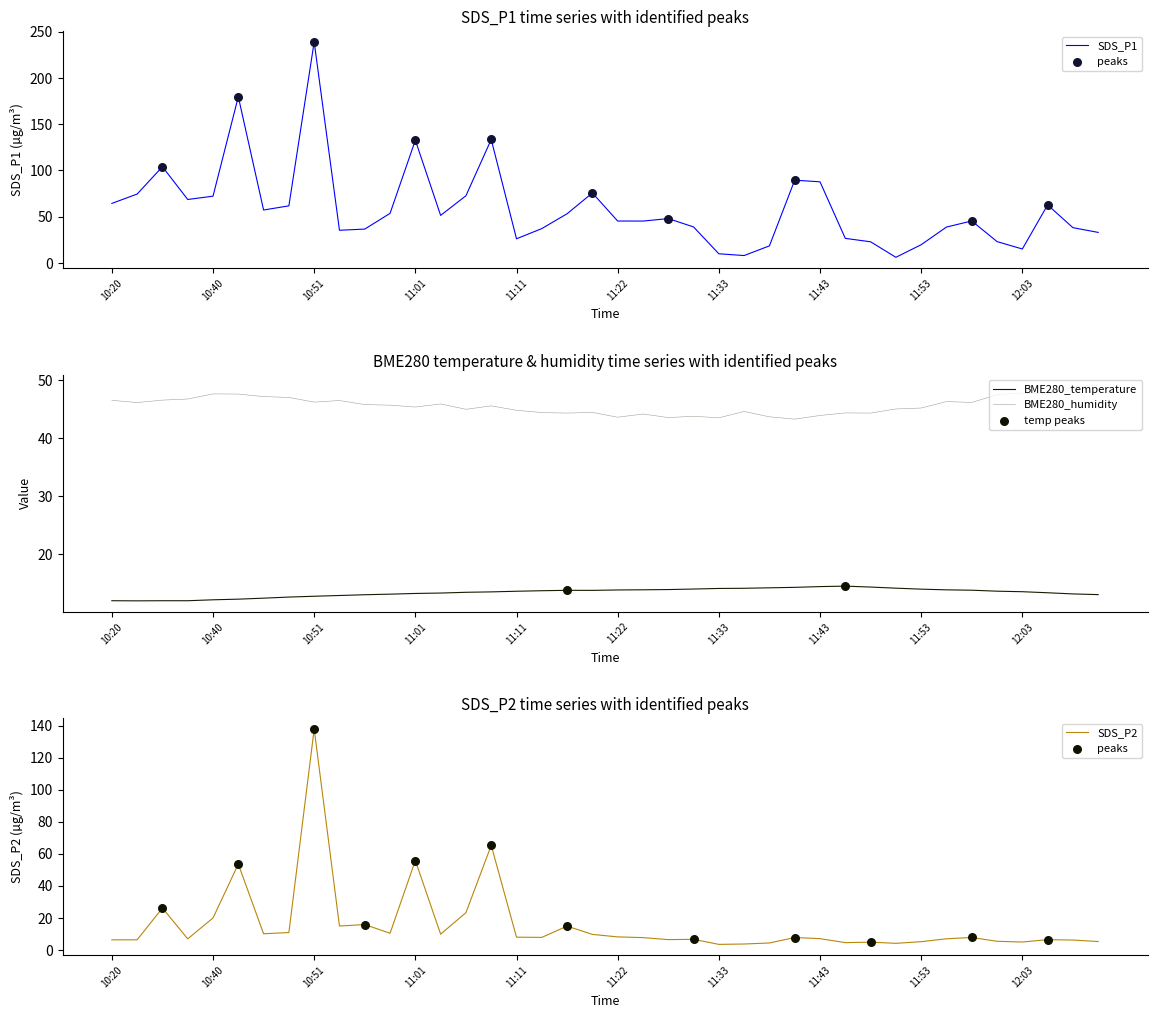

At how many categories does at least one series exceed 71?

11